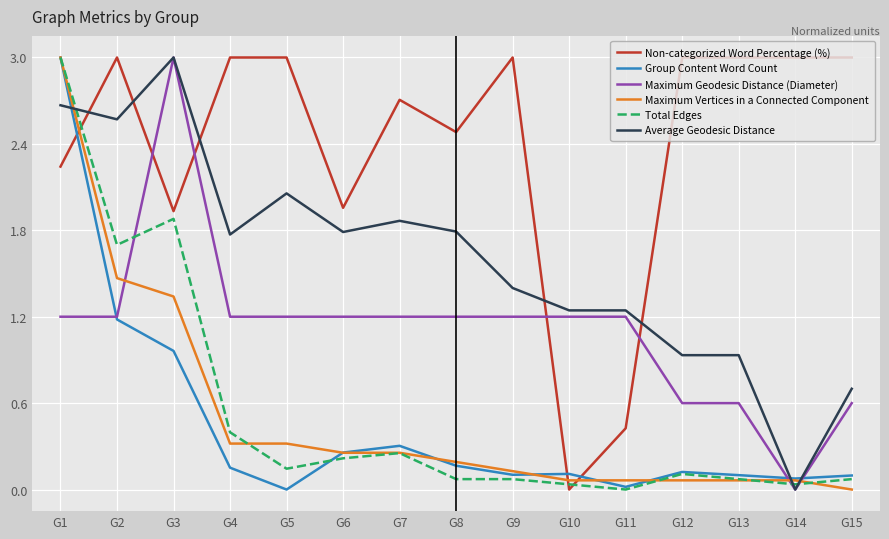

Is this an area chart (filled region under the line)?

No